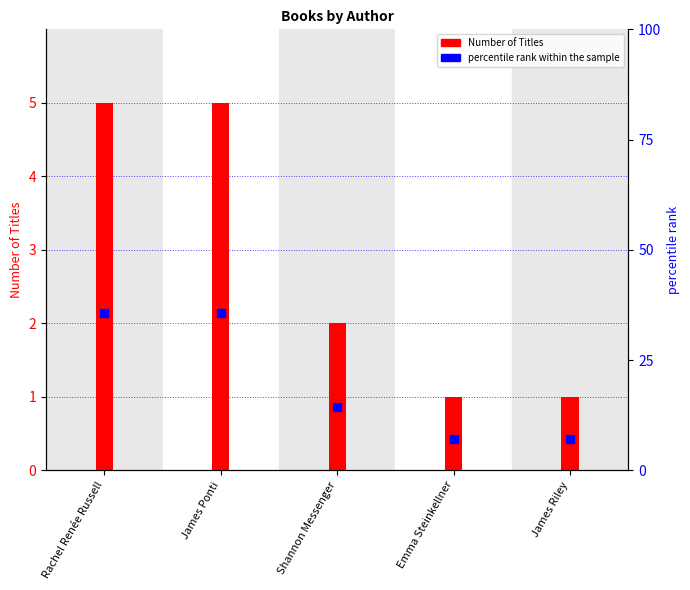

Which series has the largest total across all categories?

percentile rank within the sample